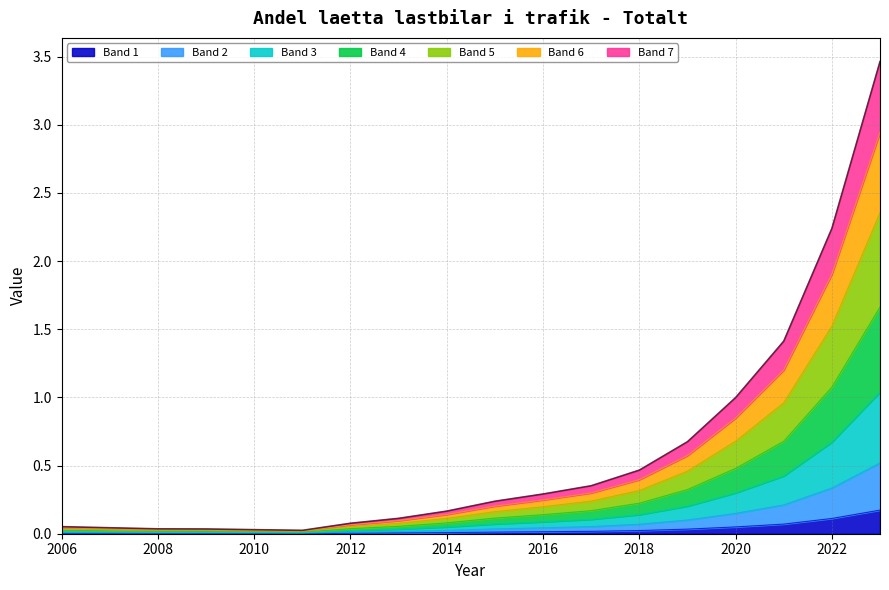

What is the value of the 16th point from the left?

0.2